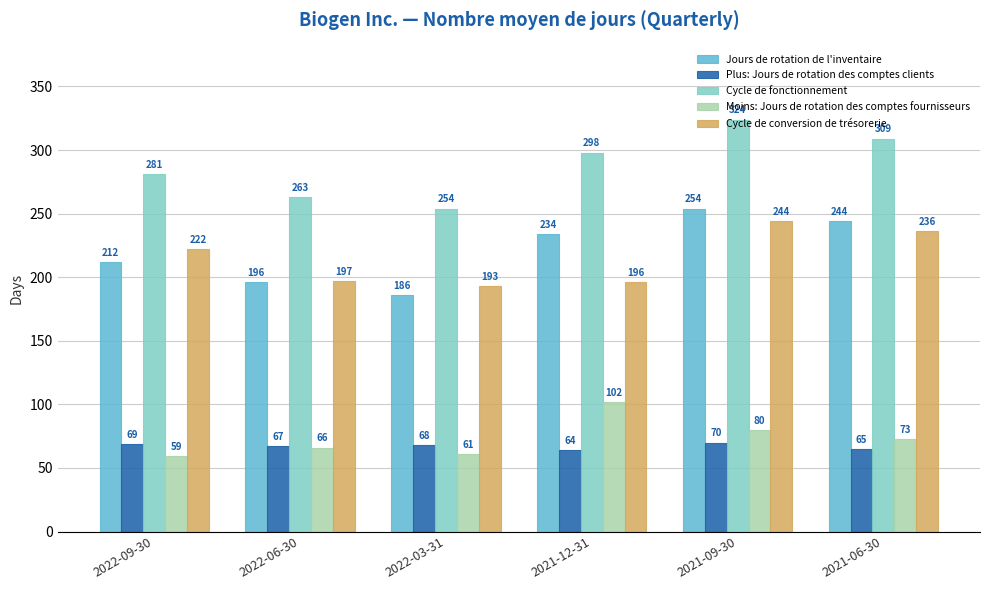

Which series changed the most between 2022-03-31 and 2021-06-30?

Jours de rotation de l'inventaire